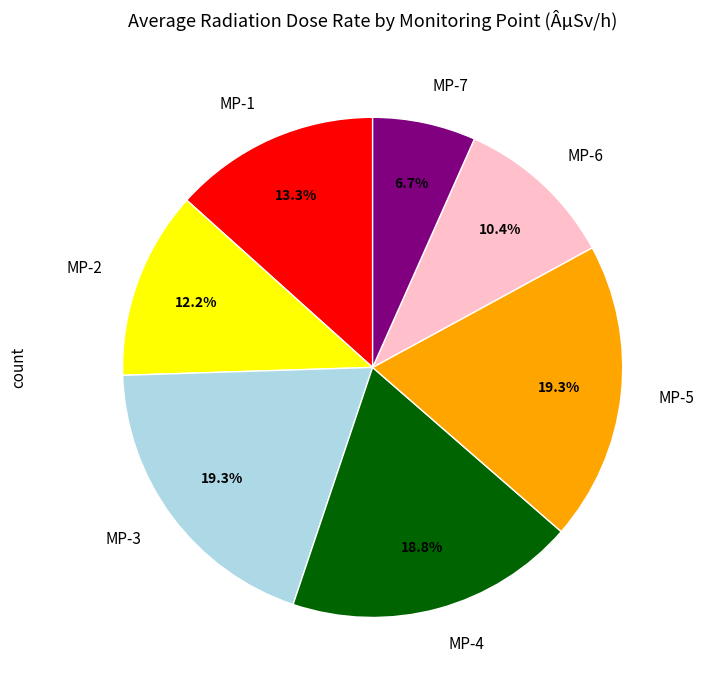

What percentage is NOT represented by MP-3?

80.7%